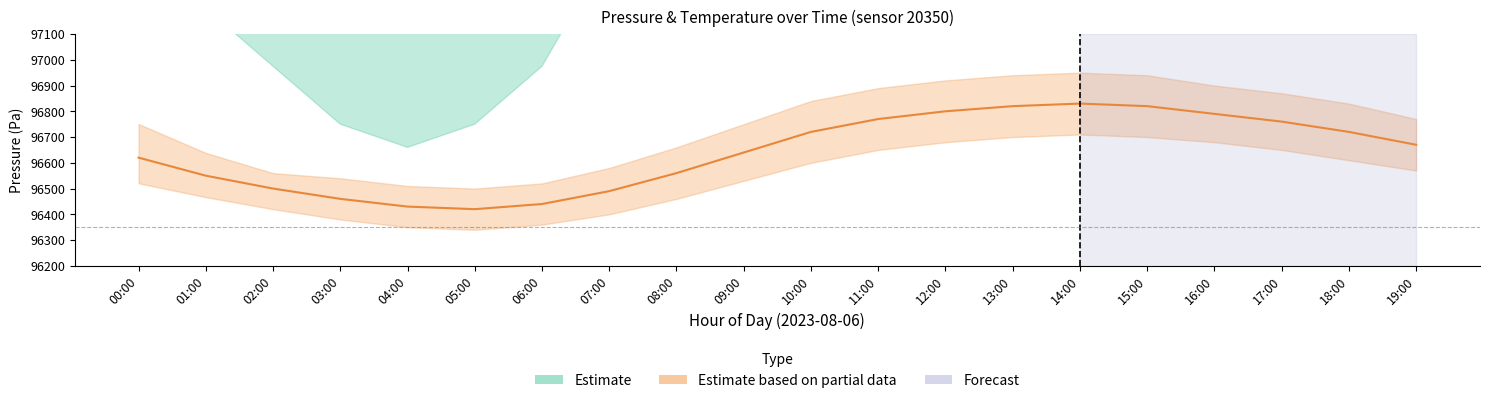

True or false: temperature_high has a value of 21.9 at 01:00.

True